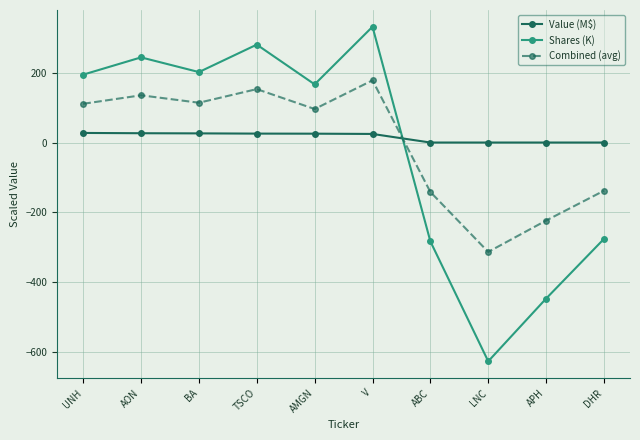

In Combined (avg), how many points are higher than both neighbors (excluding endpoints)?

3